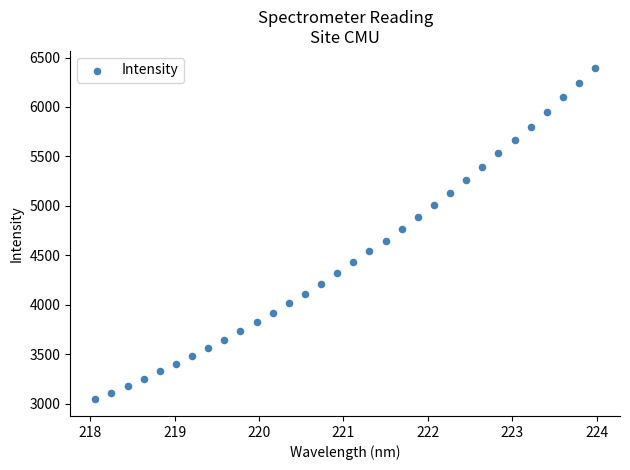

What is the range of Y values (max minus min)?

3354.1